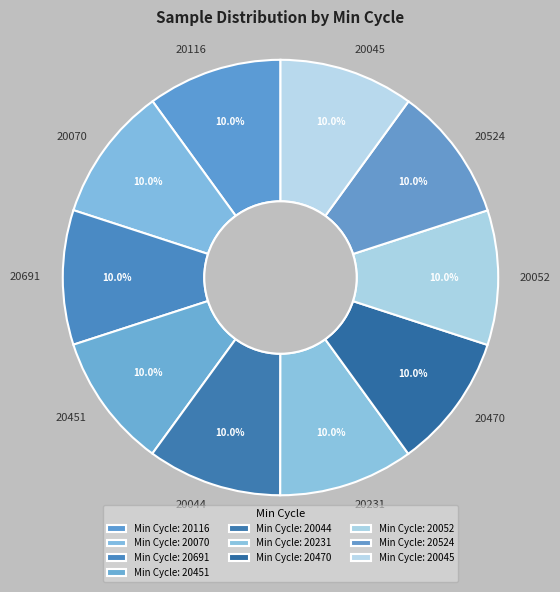

What is the ratio of the value at 20691 to the value at 20470?

1.0